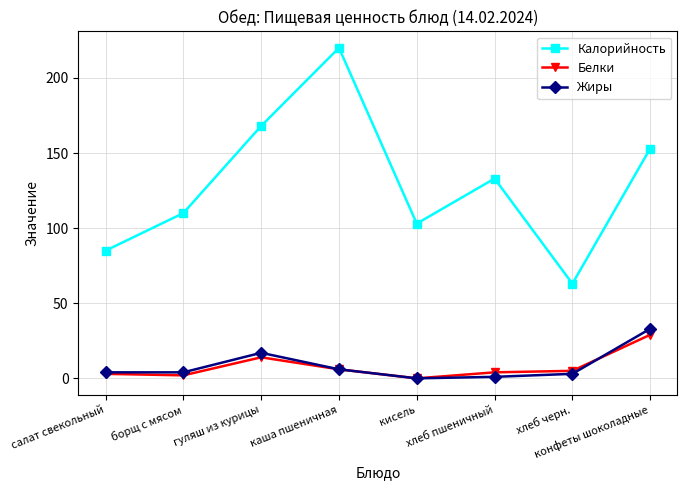

What are all the series names shown in the legend?

Калорийность, Белки, Жиры